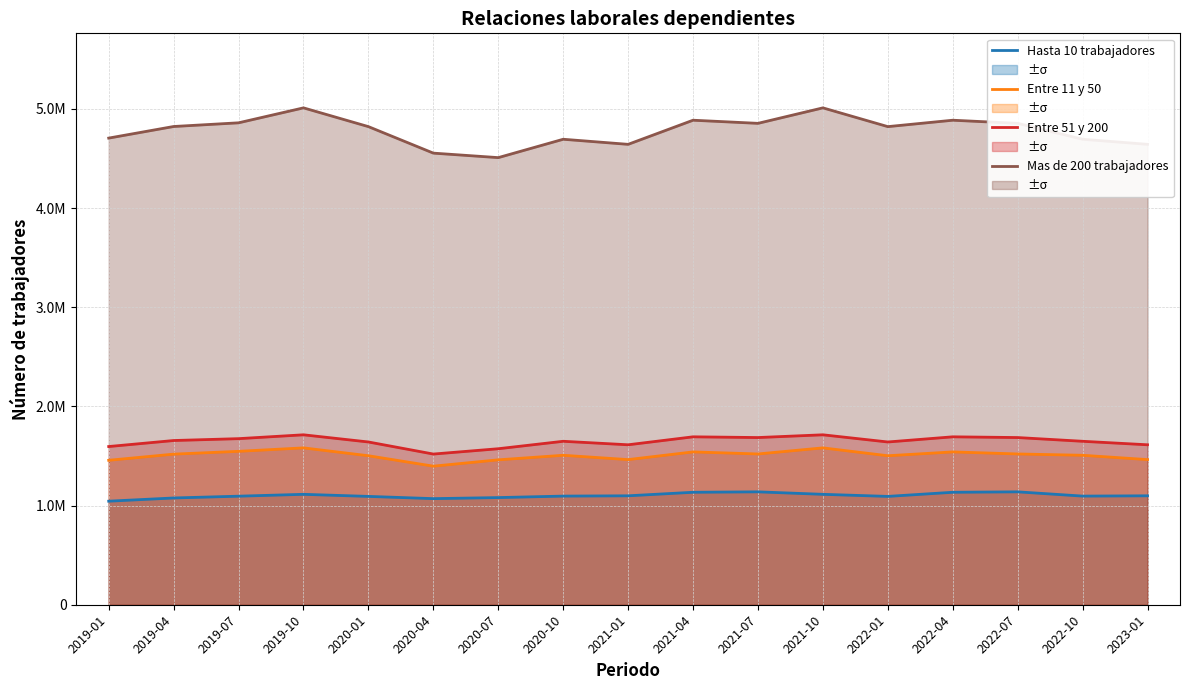

Which label corresponds to the smallest value in the chart?

2019-01